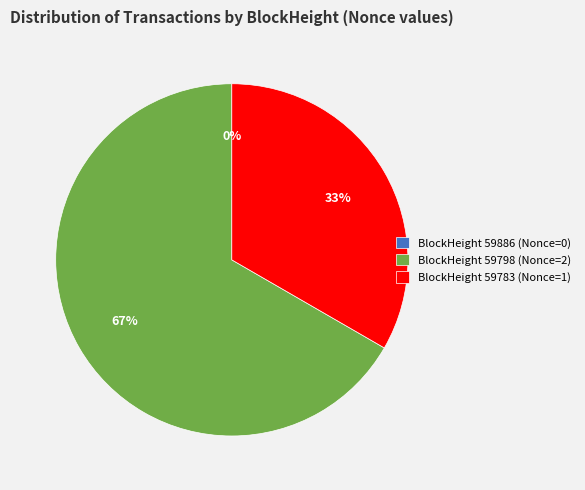

To the nearest percent, what is the average slice percentage?

33%